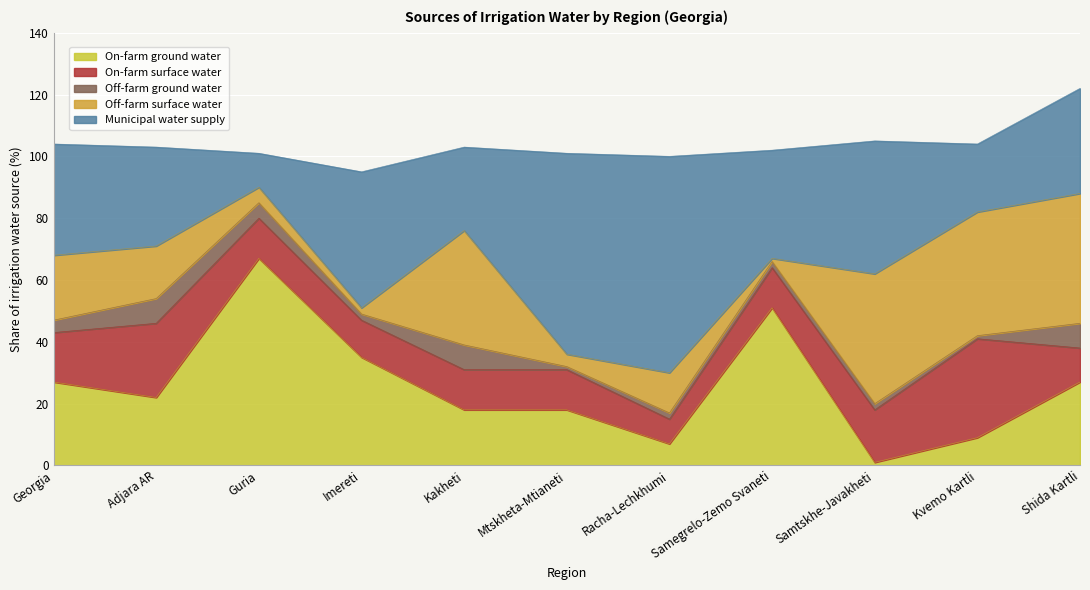

How many values in the Off-farm ground water series are below 2?

2